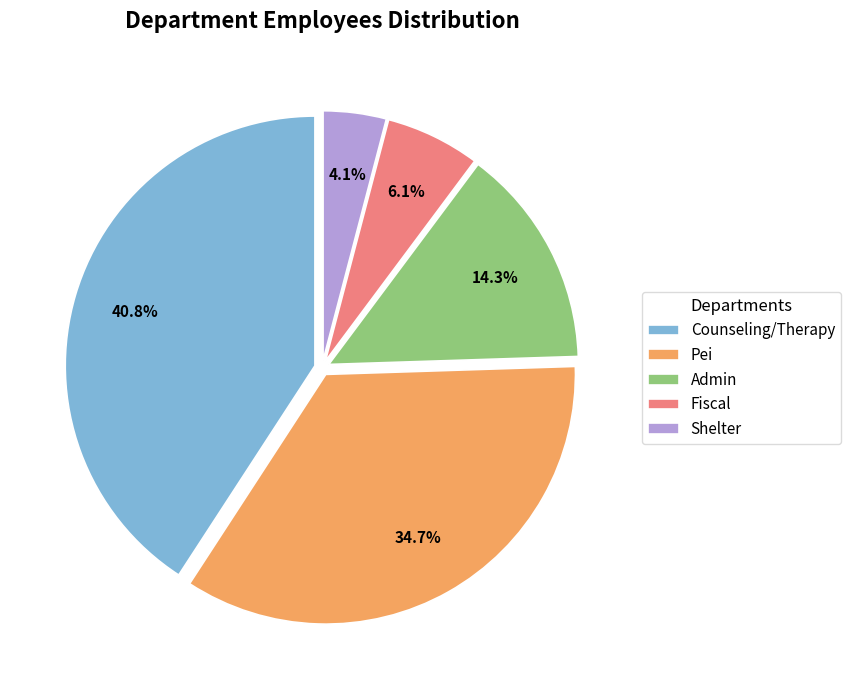

How many segments does this pie chart have?

5